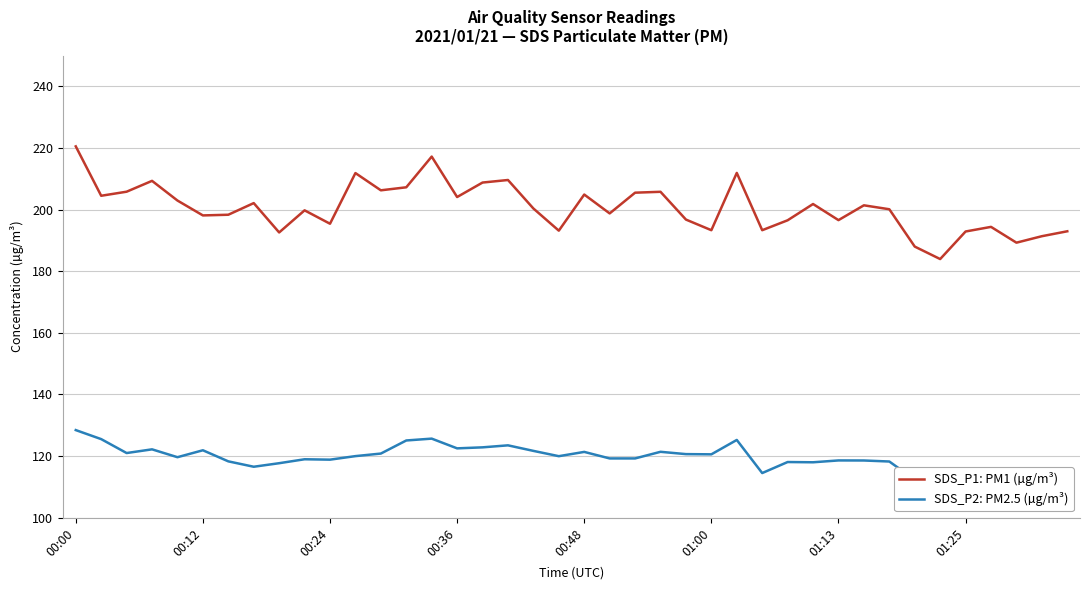

What is the maximum value shown in the chart?

220.5